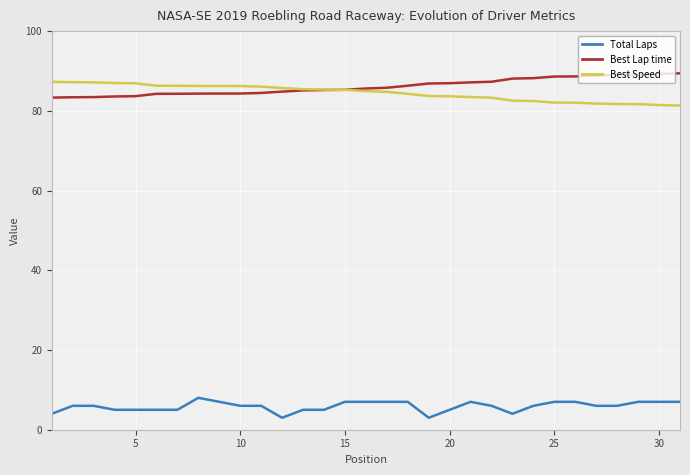

What is the difference between the maximum and minimum values in the Best Lap time series?

6.1